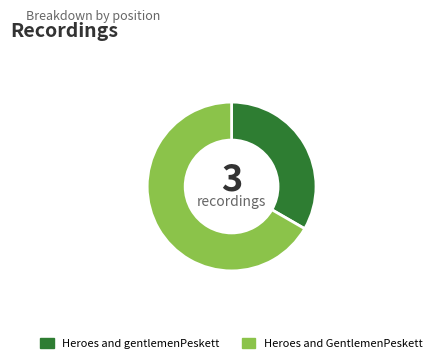

Is it true that Heroes and gentlemenPeskett is 33% of the pie?

True